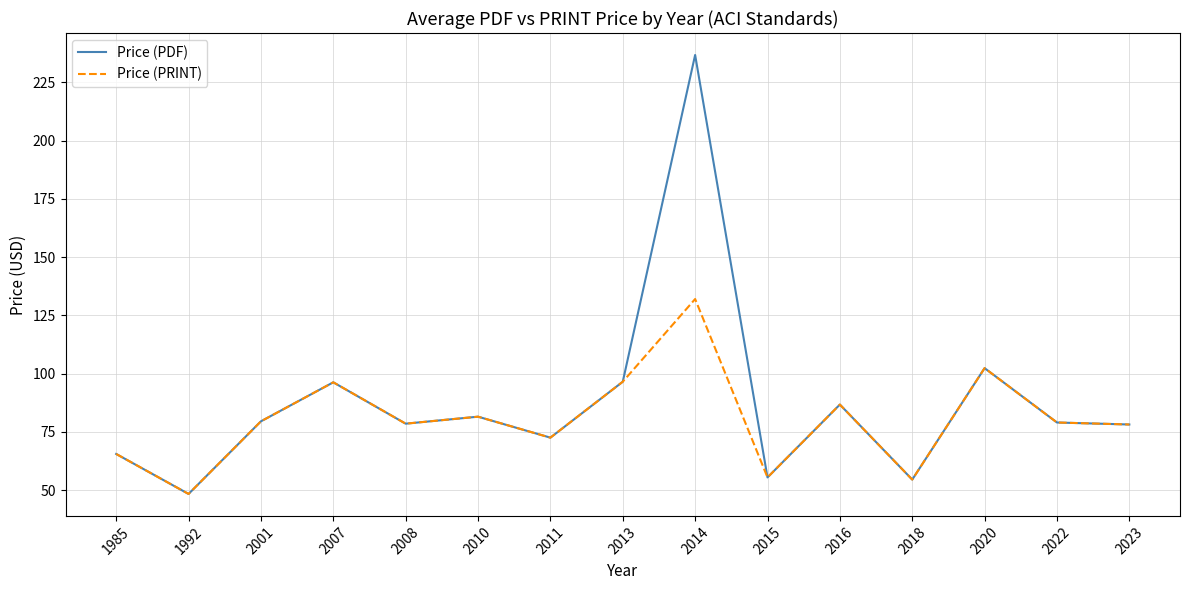

How many lines are shown in the chart?

2